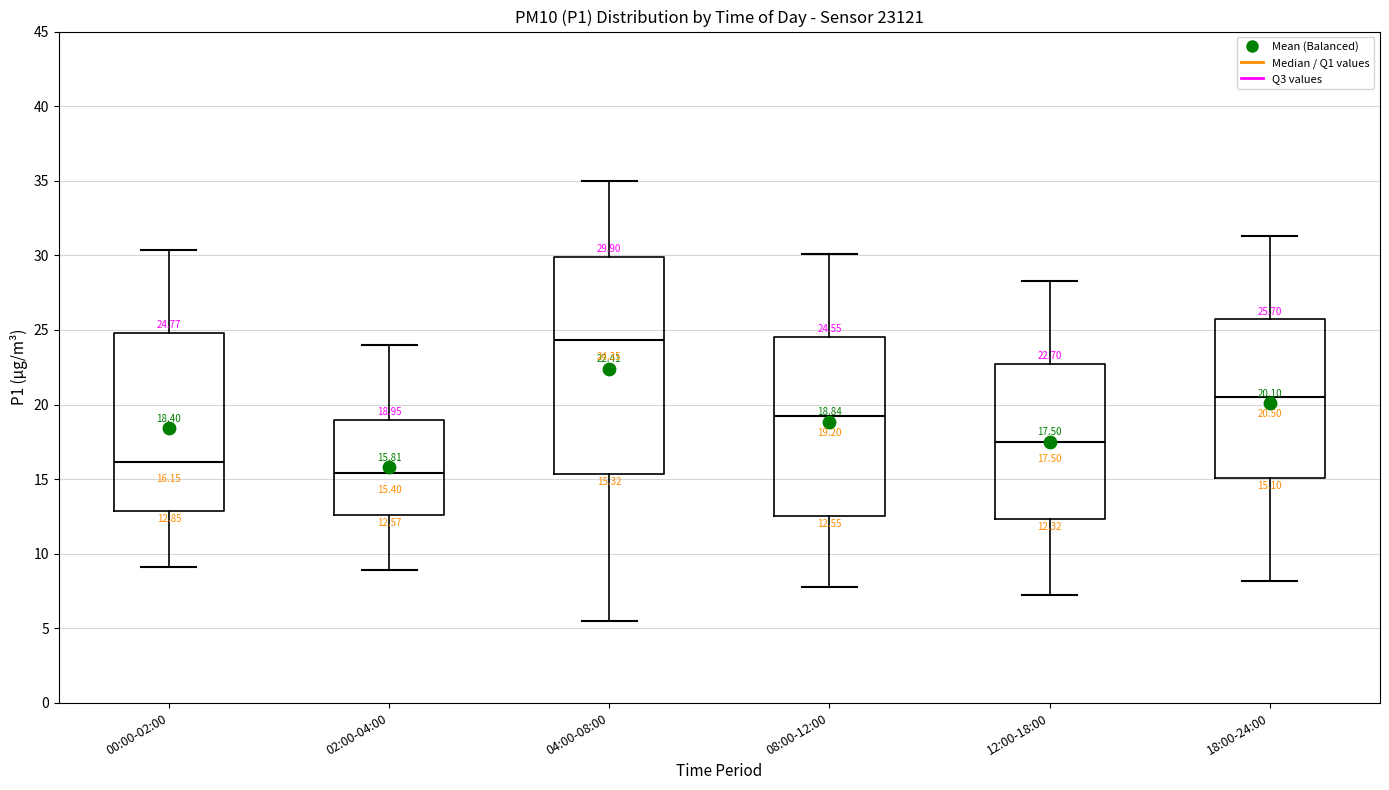

Comparing the boxes themselves (not the whiskers), which one is the tallest?

04:00-08:00